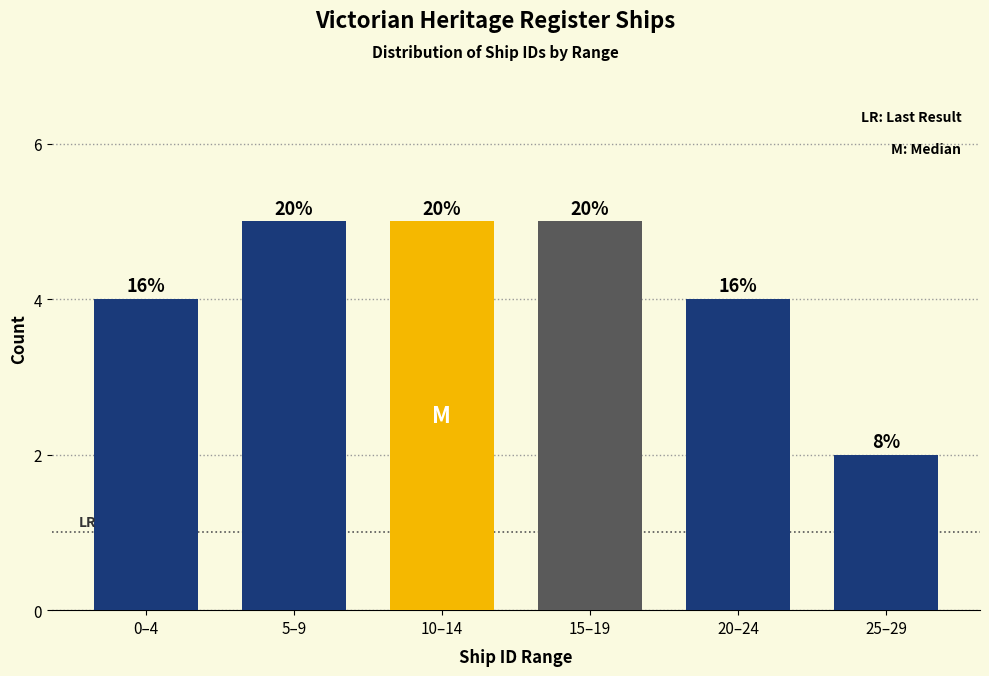

Does the chart contain any negative values?

No